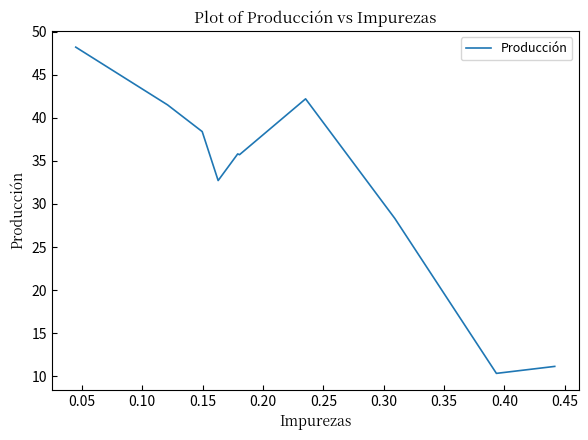

What is the greatest value displayed?

48.2